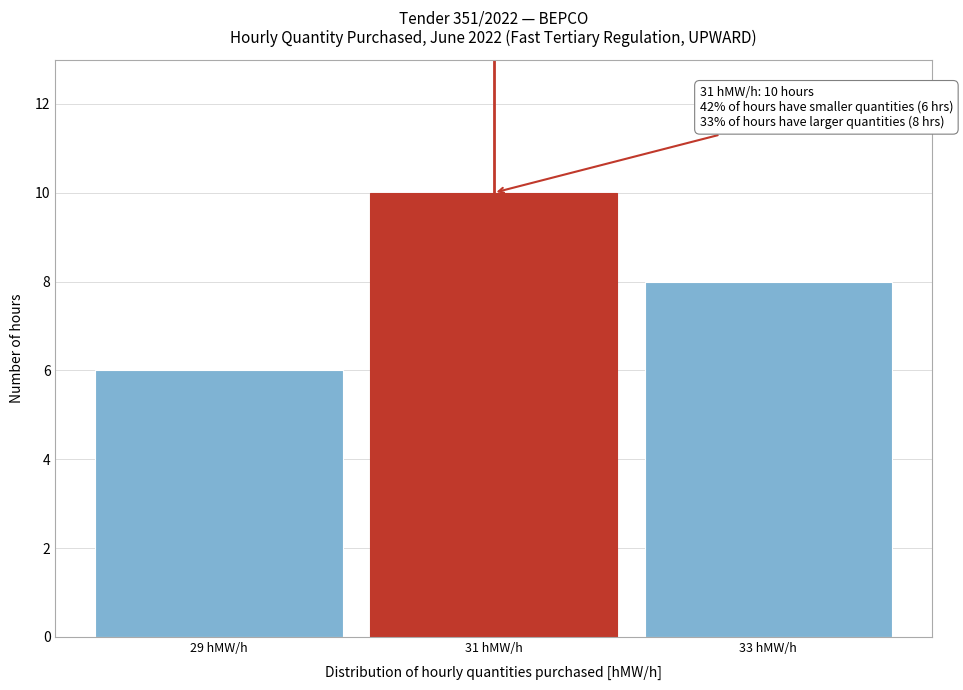

Reading right to left, extract all data points from this chart.

8	10	6